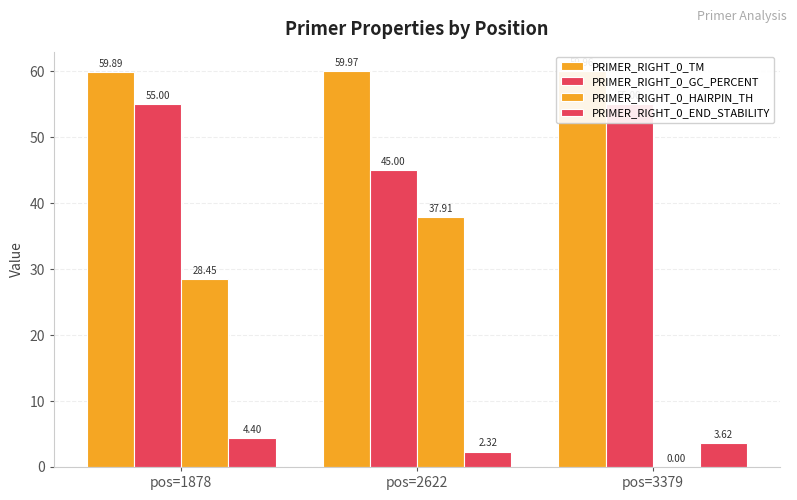

Is it true that PRIMER_RIGHT_0_END_STABILITY equals 2.3 at pos=2622?

True